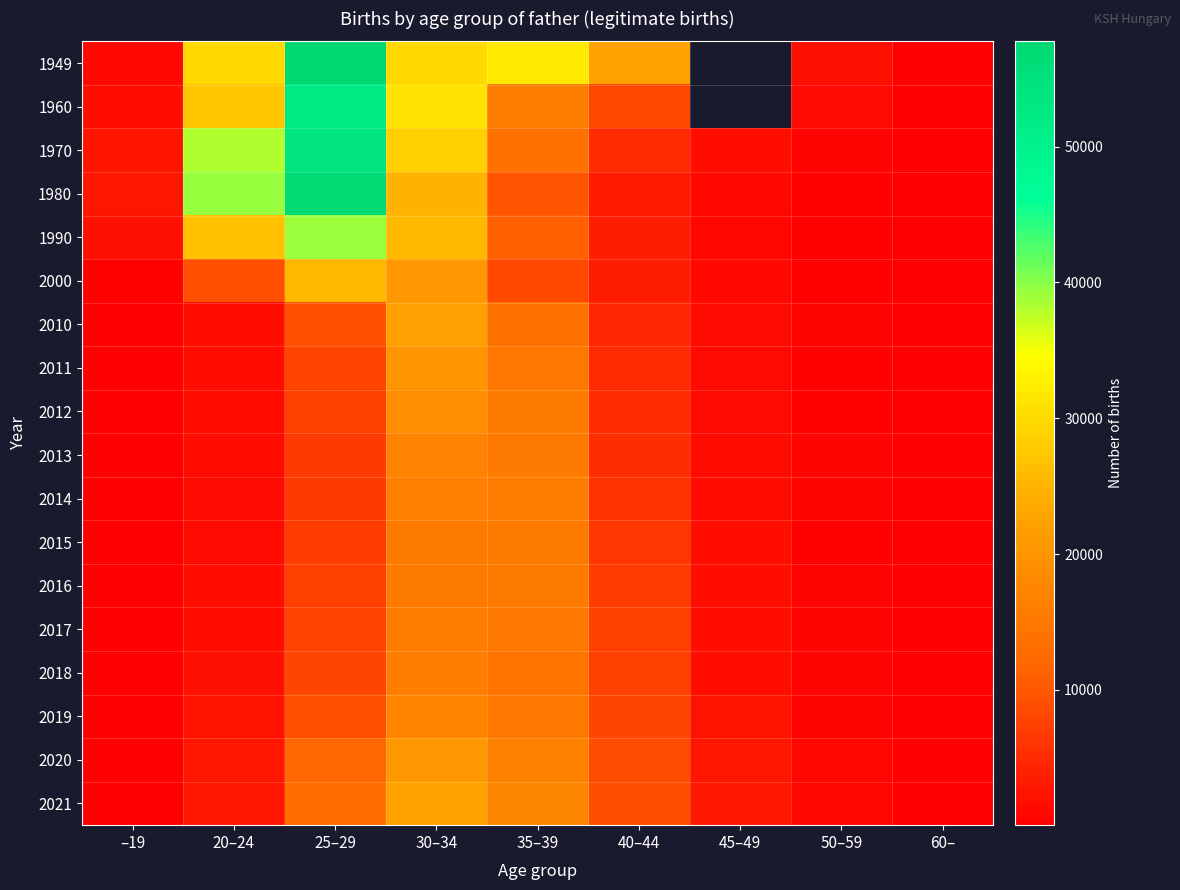

At how many categories does at least one series exceed 33390?

2